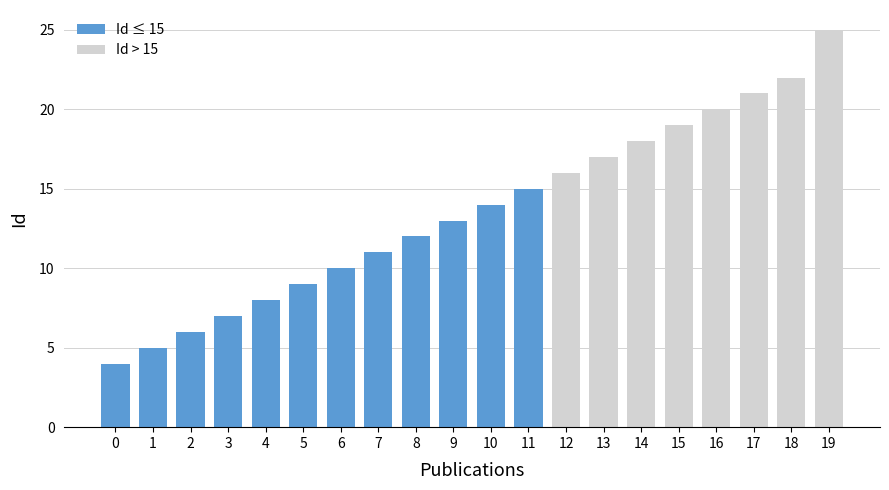

What is the difference between the second highest and minimum values?

18